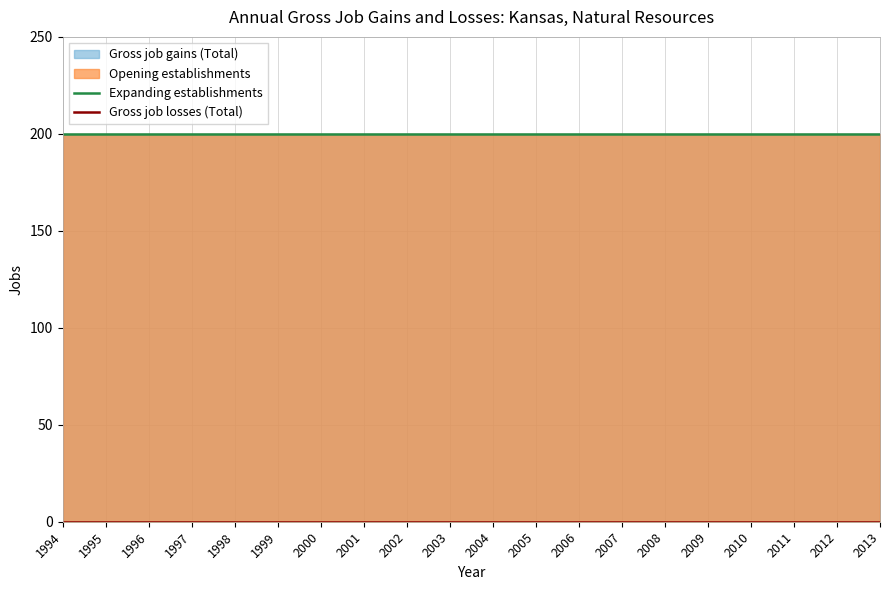

What is the average value of the Expanding establishments series?

200